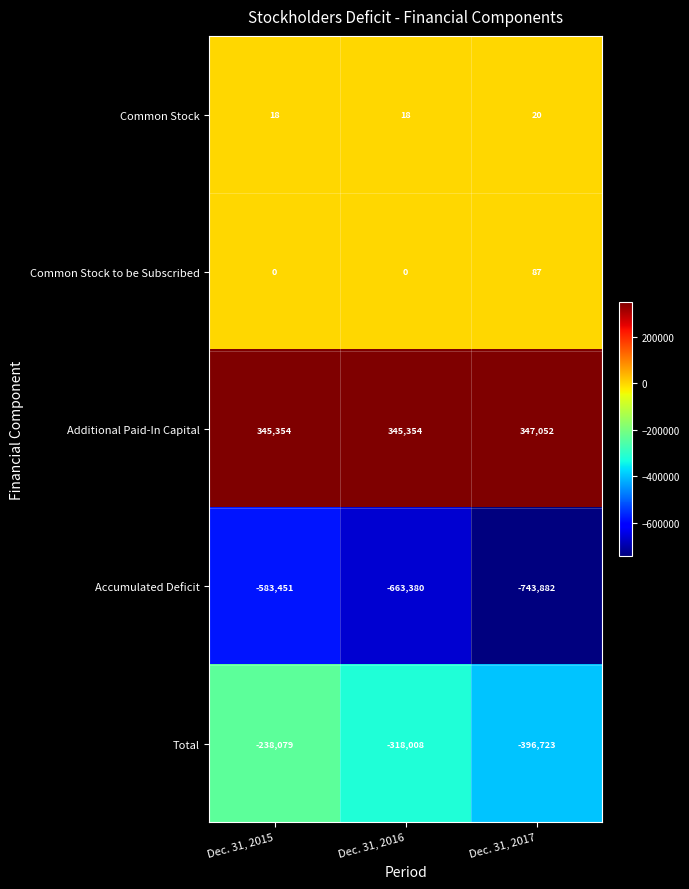

Rank the series at Dec. 31, 2017 from lowest to highest value.

Accumulated Deficit, Total, Common Stock, Common Stock to be Subscribed, Additional Paid-In Capital